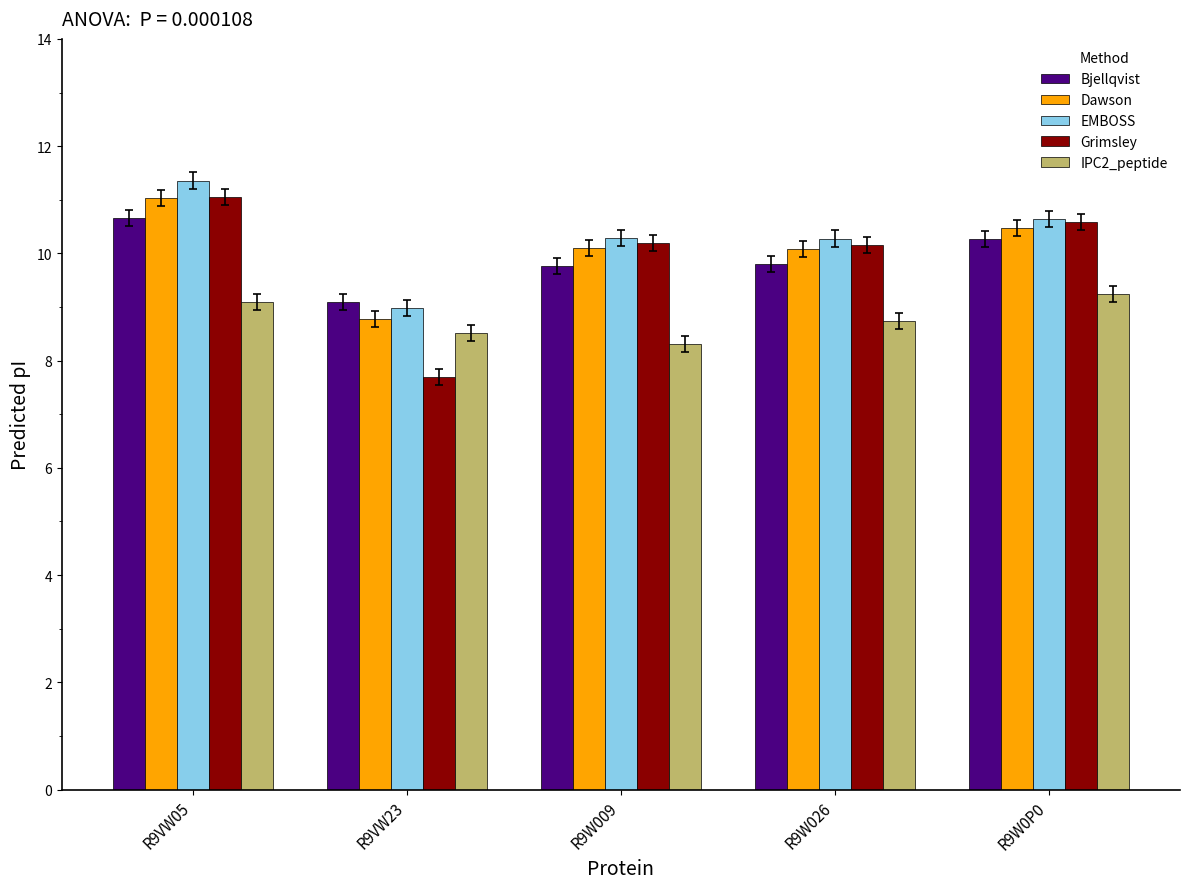

True or false: Dawson has a value of 14.6 at R9W009.

False